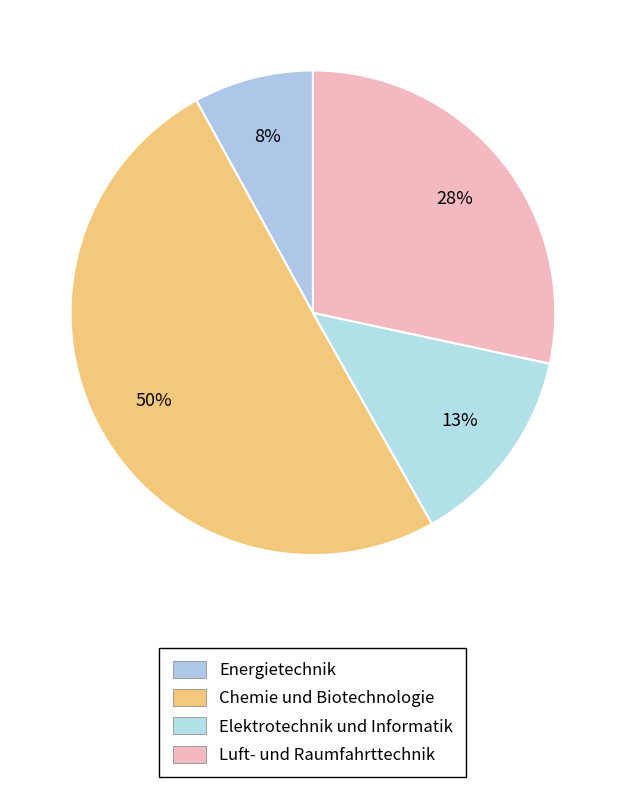

Rank the categories by value from lowest to highest.

Energietechnik, Elektrotechnik und Informatik, Luft- und Raumfahrttechnik, Chemie und Biotechnologie